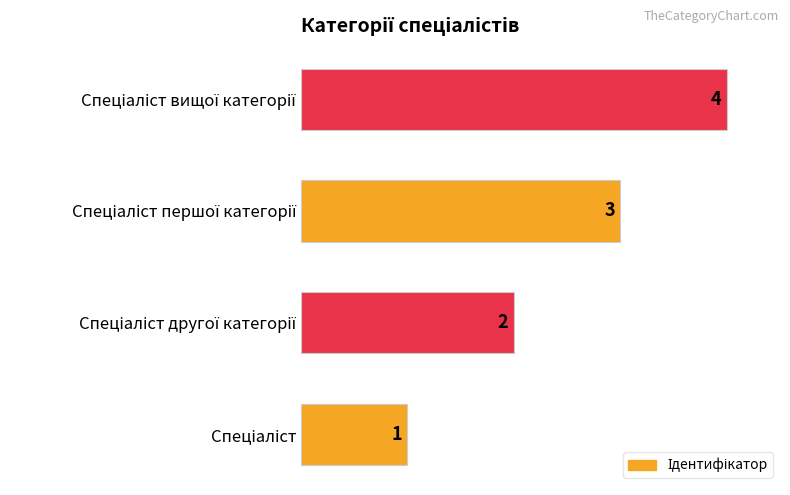

What is the greatest value displayed?

4